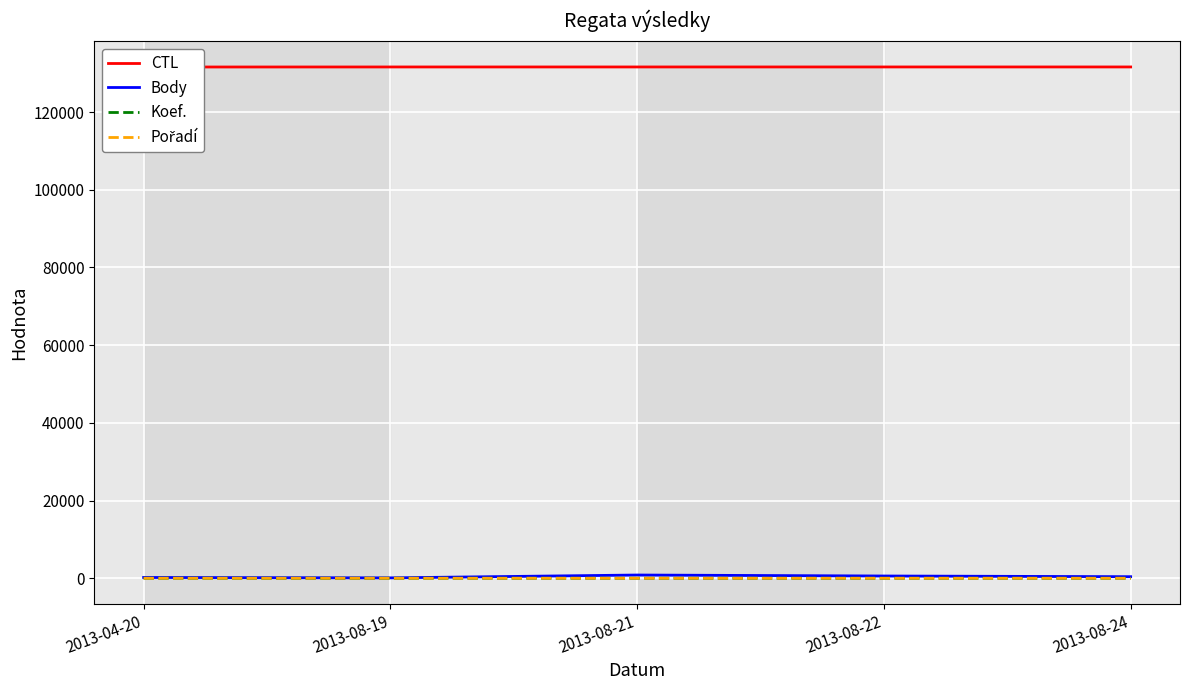

Rank the series by their maximum value, from highest to lowest.

CTL, Body, Pořadí, Koef.